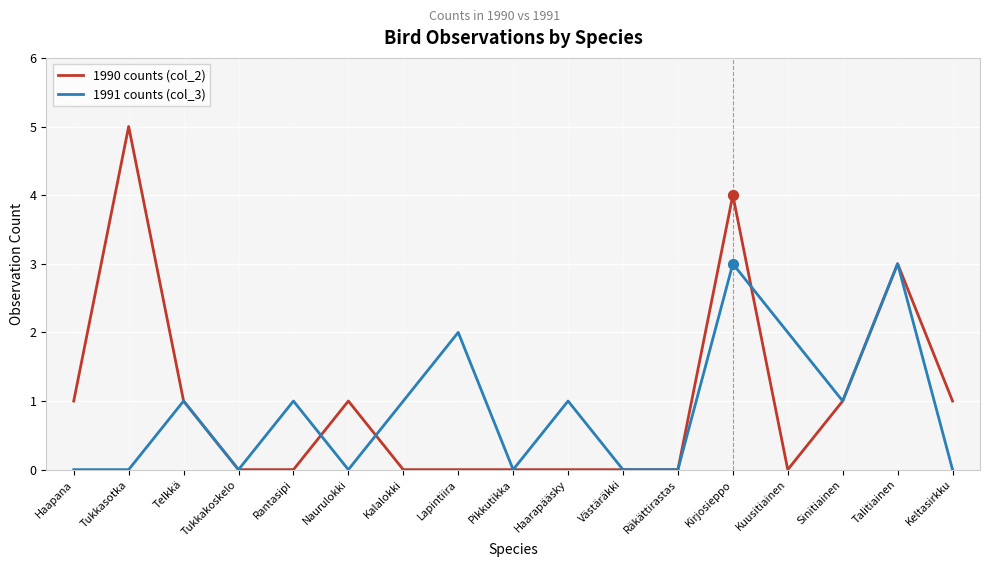

Which series has the largest total across all categories?

1990 counts (col_2)